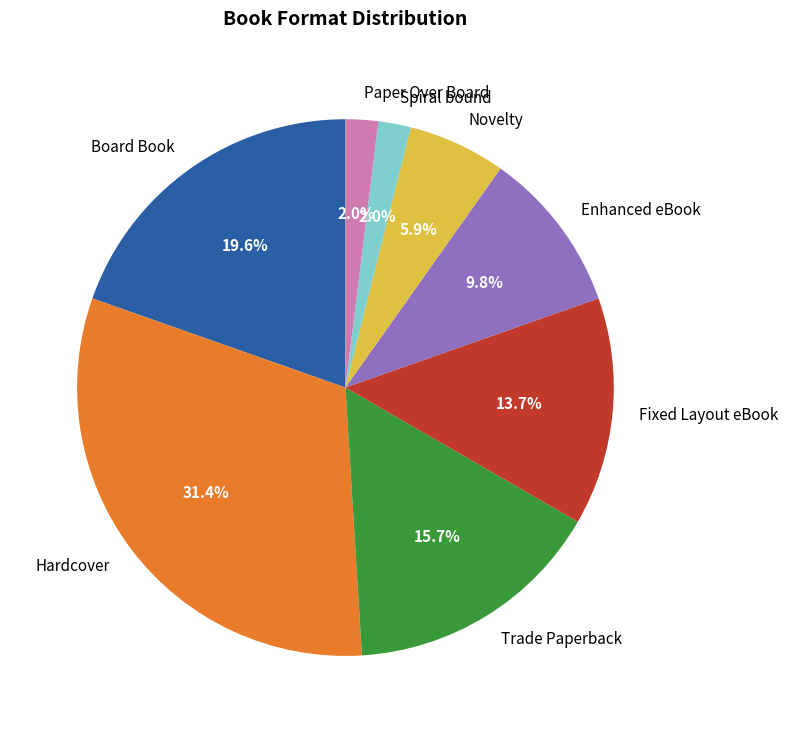

How many segments does this pie chart have?

8